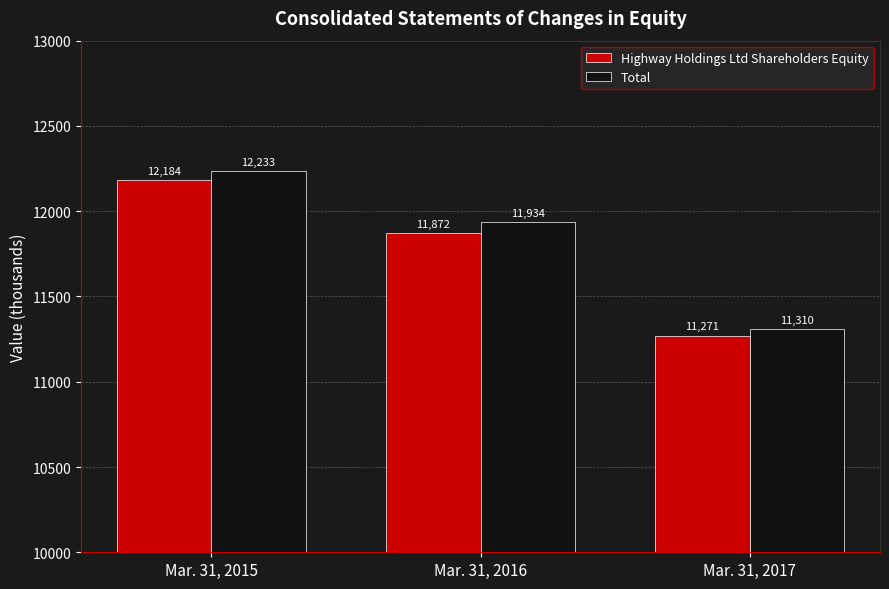

What are all the series names shown in the legend?

Highway Holdings Ltd Shareholders Equity, Total